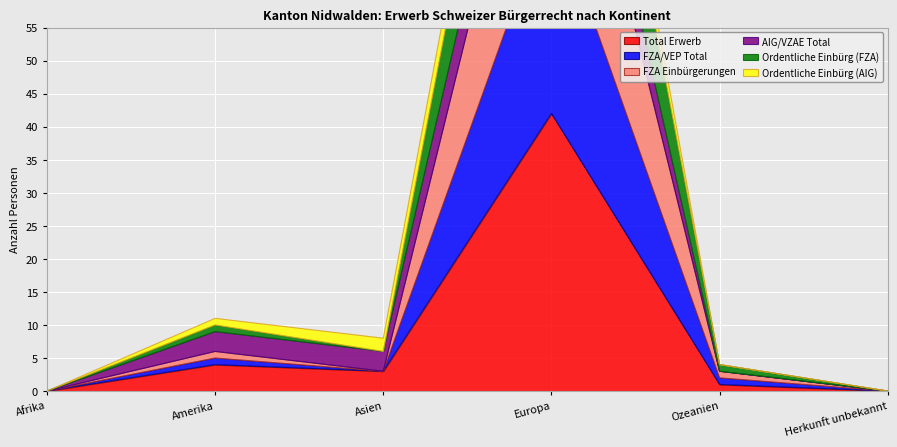

What is the maximum value shown in the chart?

42